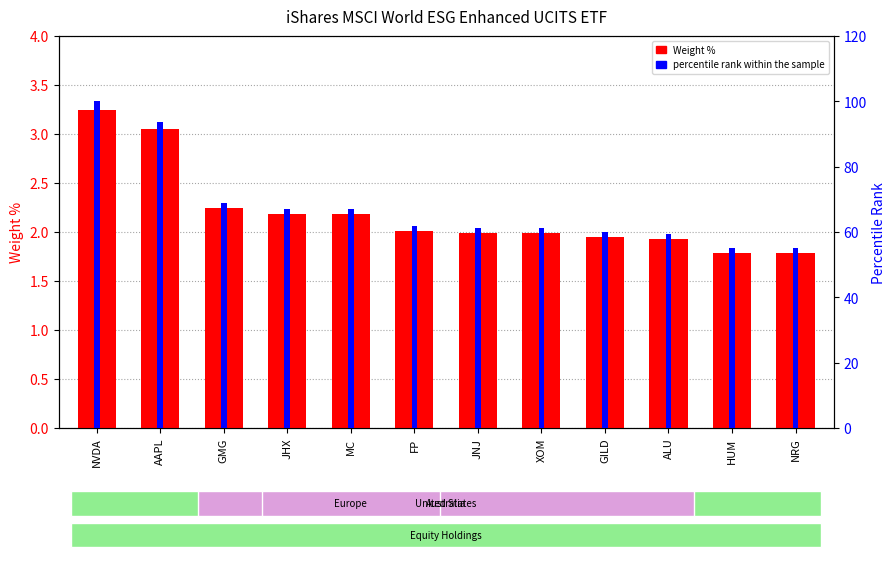

Reading left to right, transcribe all the data shown in this chart.

Weight %: 3.2	3.0	2.2	2.2	2.2	2.0	2.0	2.0	1.9	1.9	1.8	1.8
percentile rank within the sample: 100.0	93.8	68.9	67.1	67.1	61.8	61.2	61.2	60.0	59.4	55.1	55.1